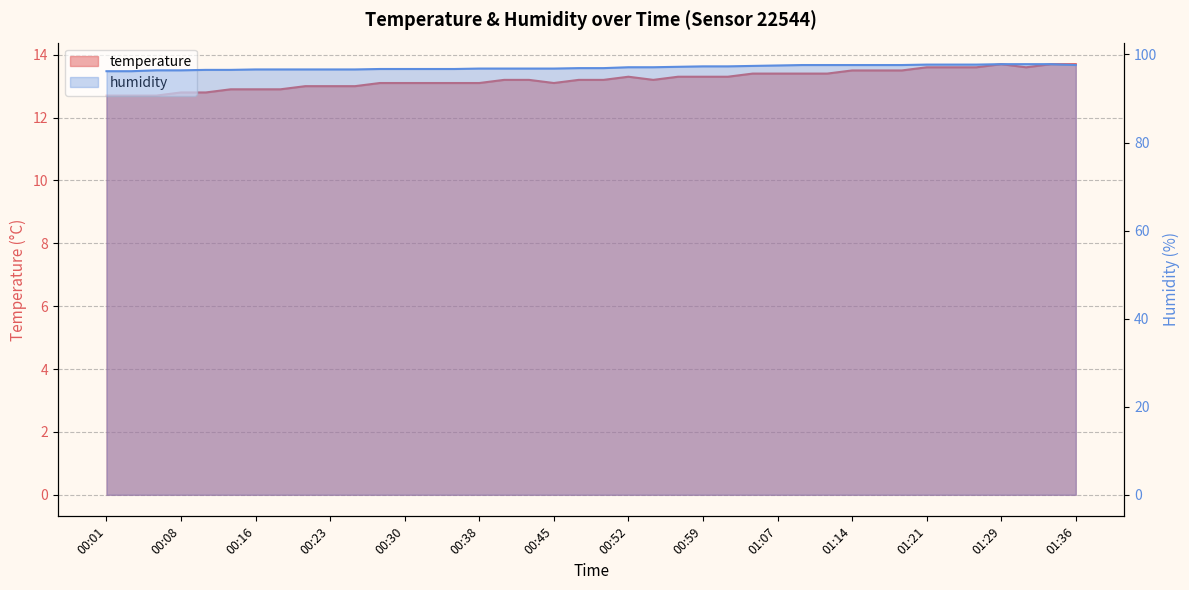

At which label is temperature closest to 13?

00:20